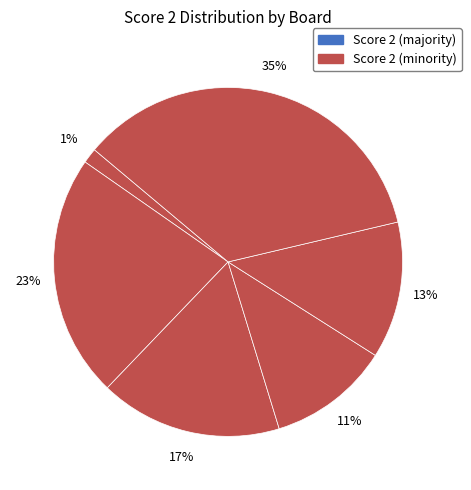

How many slices are in this pie chart?

6